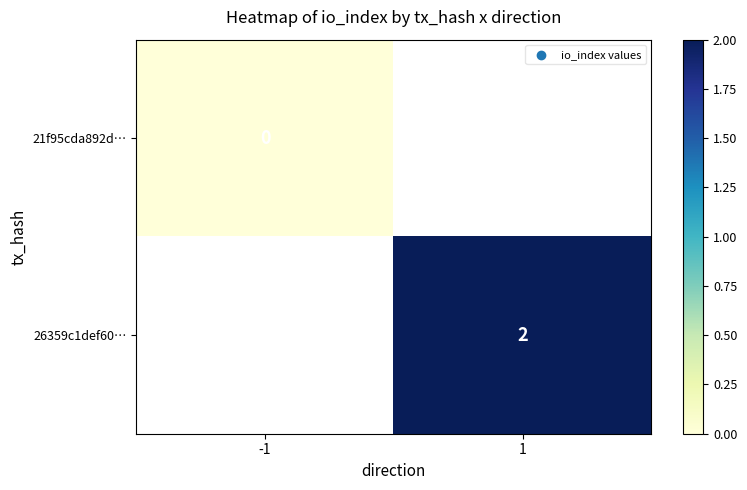

Which category has the highest value across all series?

1